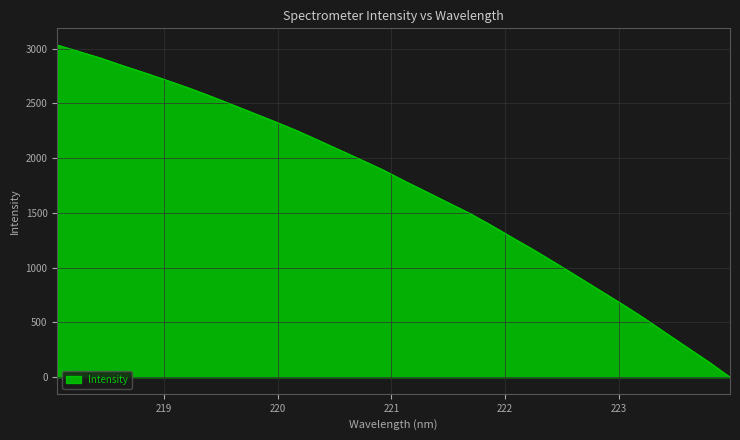

What is the maximum value shown in the chart?

3032.8